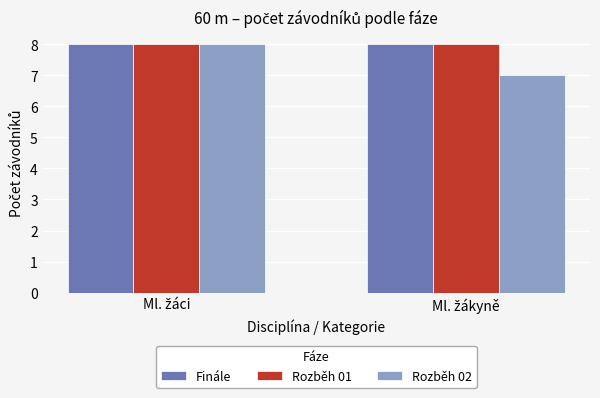

Which series has the largest range (max minus min)?

Rozběh 02